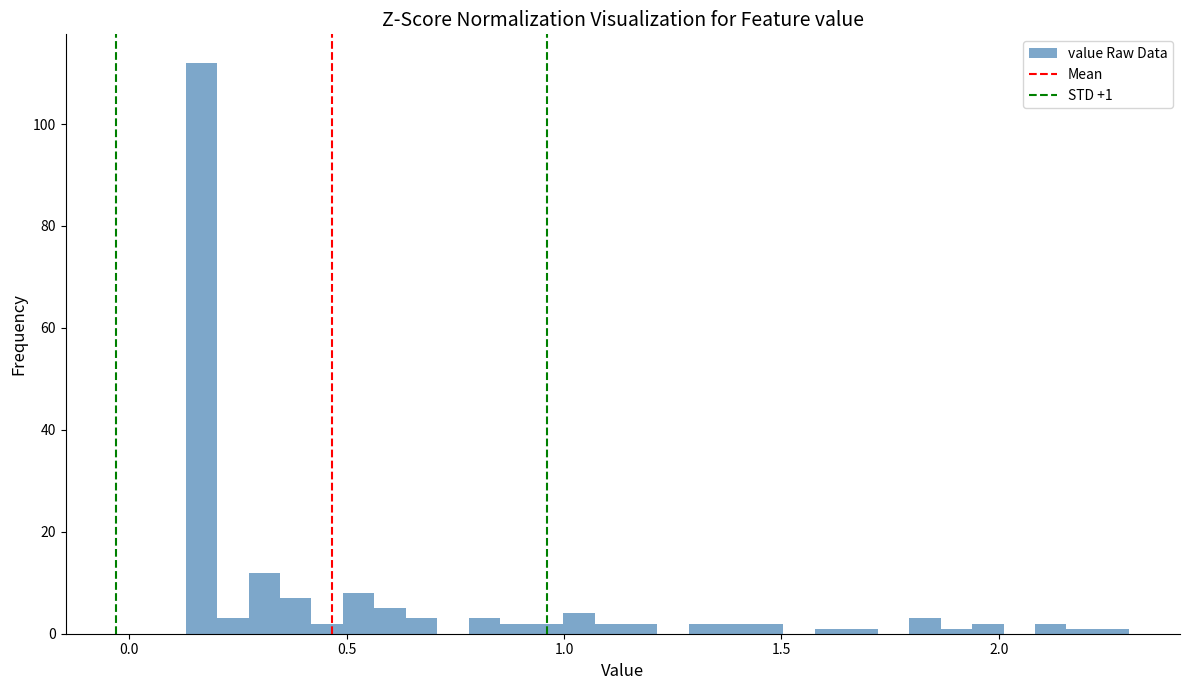

Around what value on the x-axis is the tallest bar? Give the approximate position of its centre, as read against the axis.

0.15